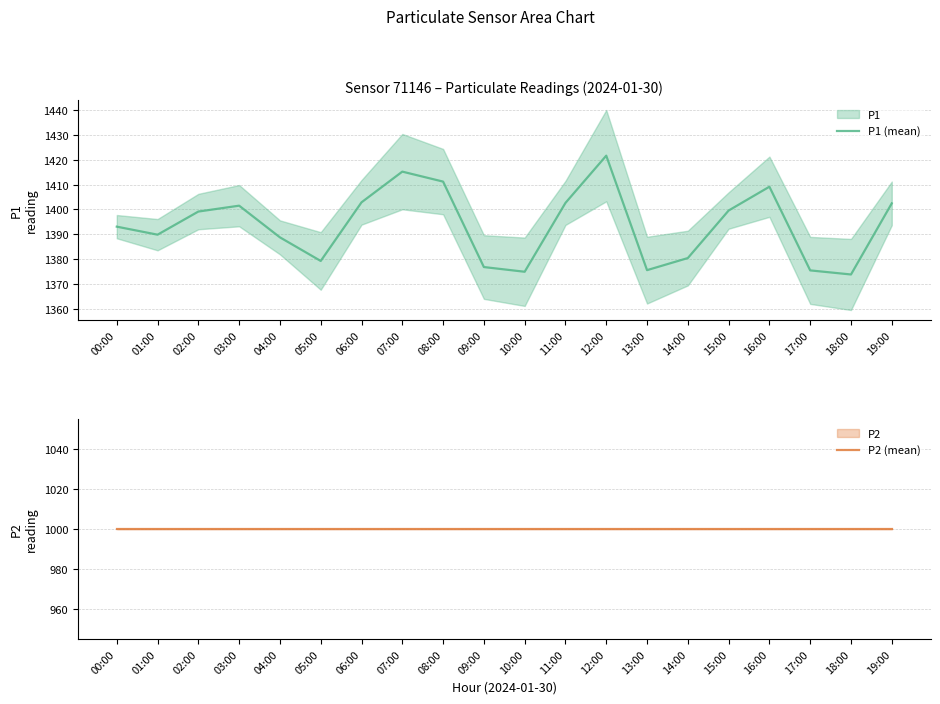

At which category does P1 (mean) reach its first local valley?

01:00